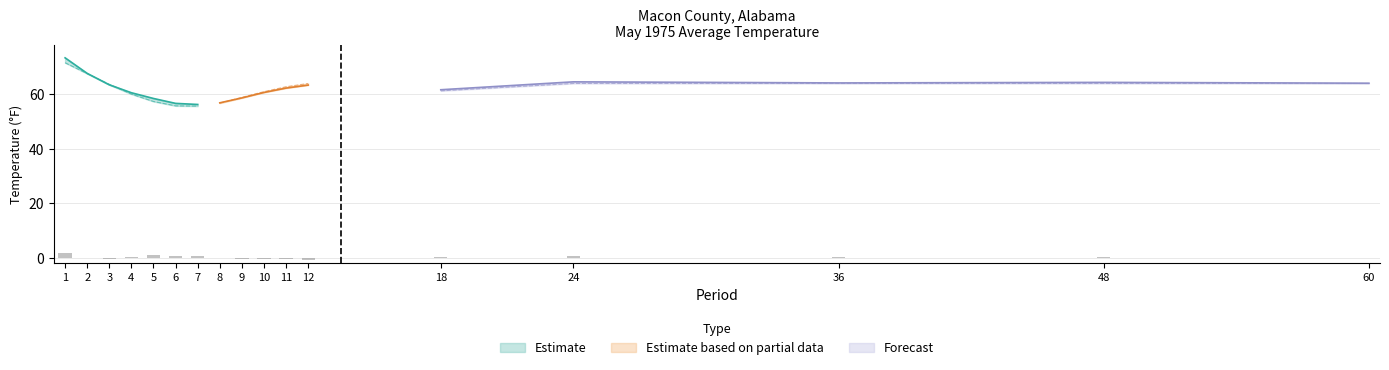

What is the approximate value of Departure at 9?

-0.2